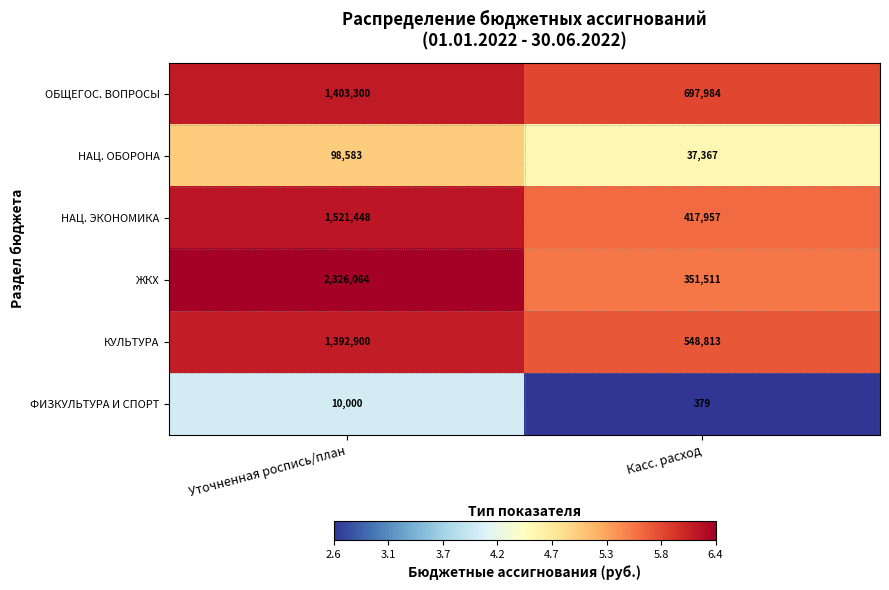

What is the difference between the maximum and minimum values in the НАЦ. ЭКОНОМИКА series?

1103491